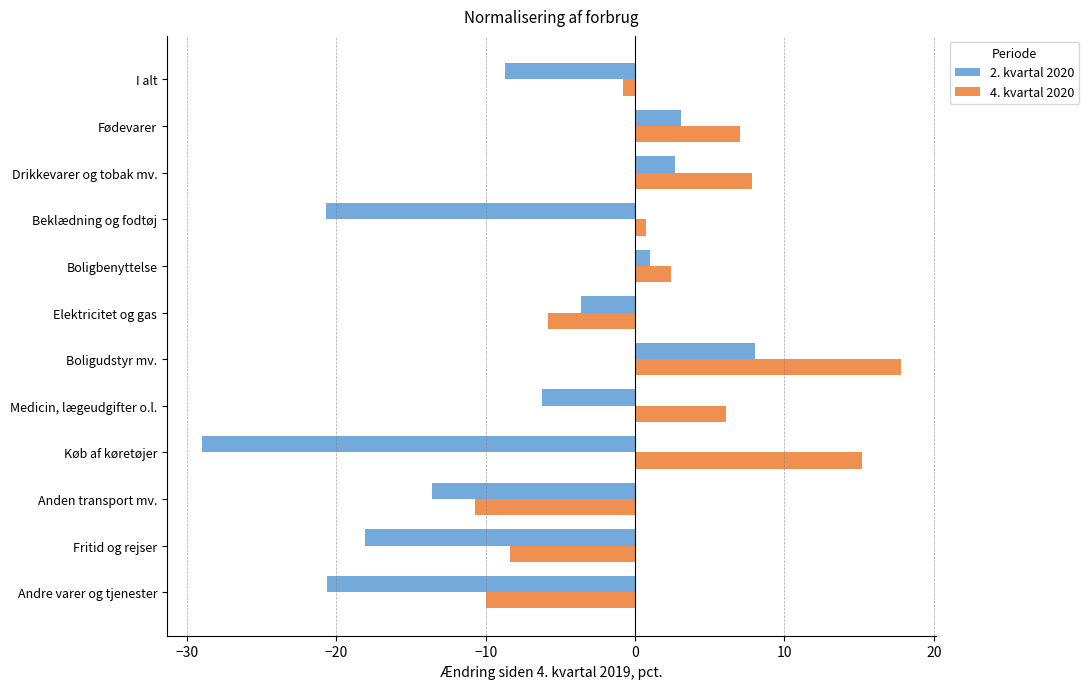

How many positive values does the 4. kvartal 2020 series have?

7